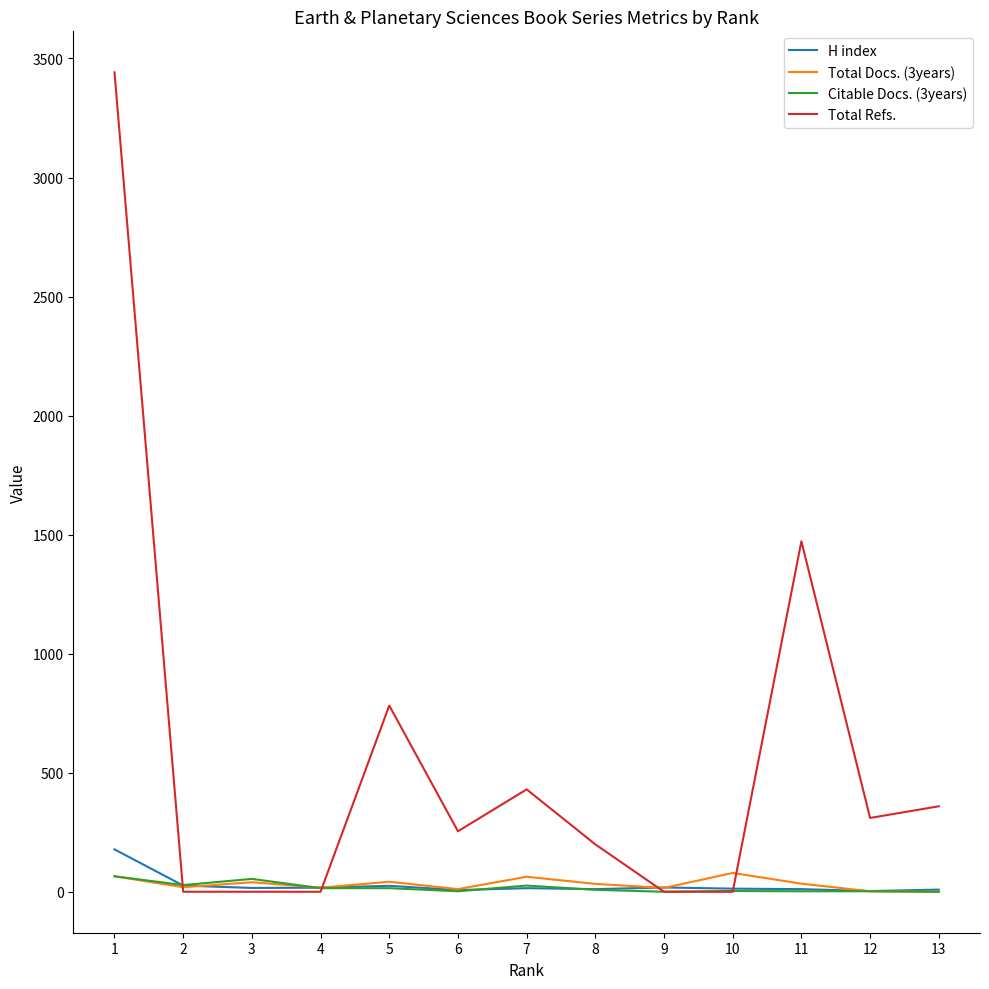

Which series has the largest total across all categories?

Total Refs.